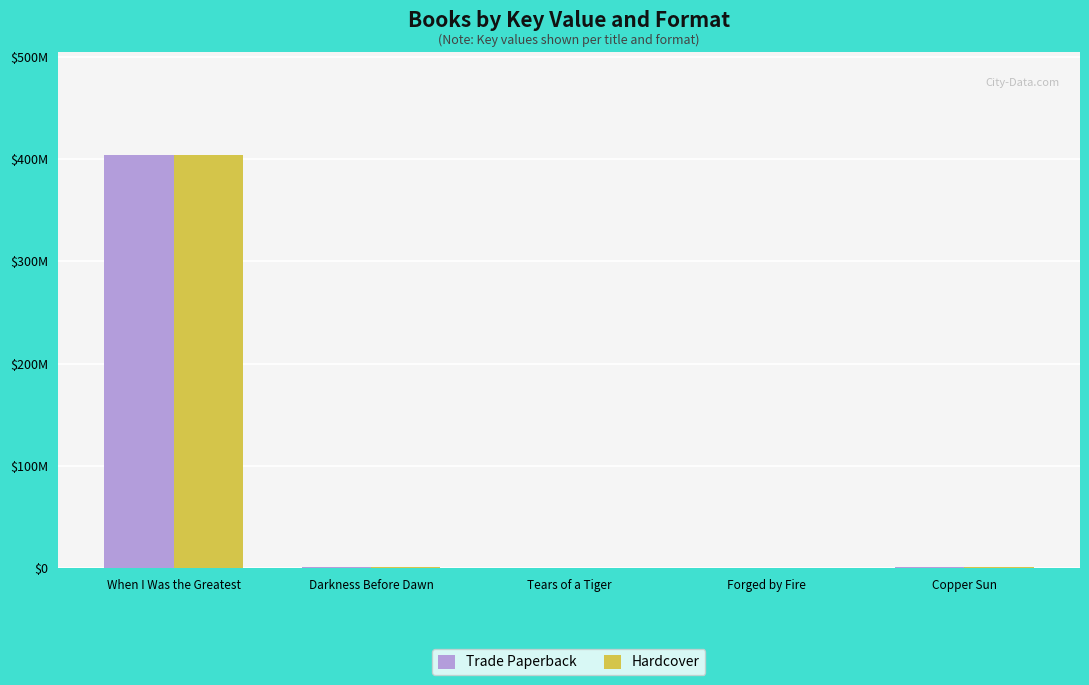

At which label is Hardcover closest to 201845598?

Darkness Before Dawn